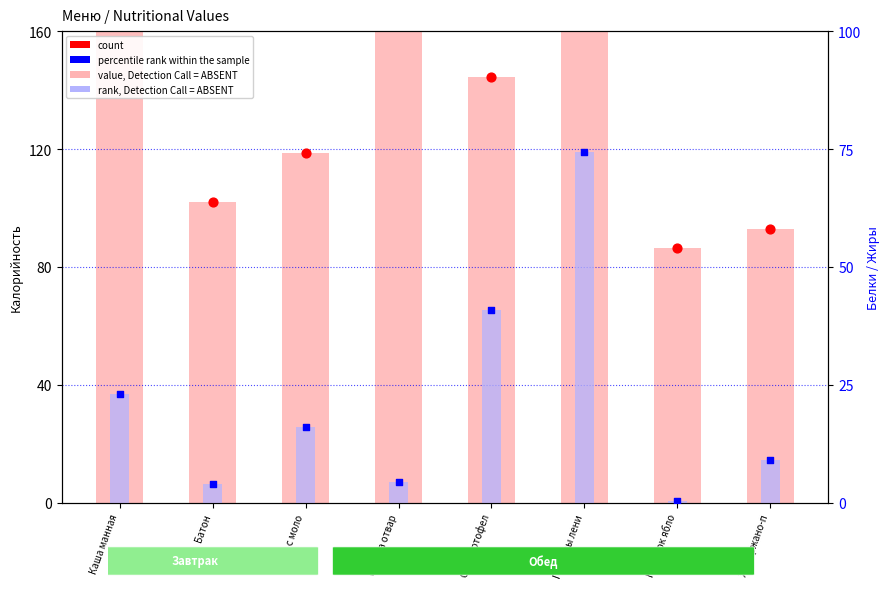

Which series has the largest total across all categories?

value, Detection Call = ABSENT